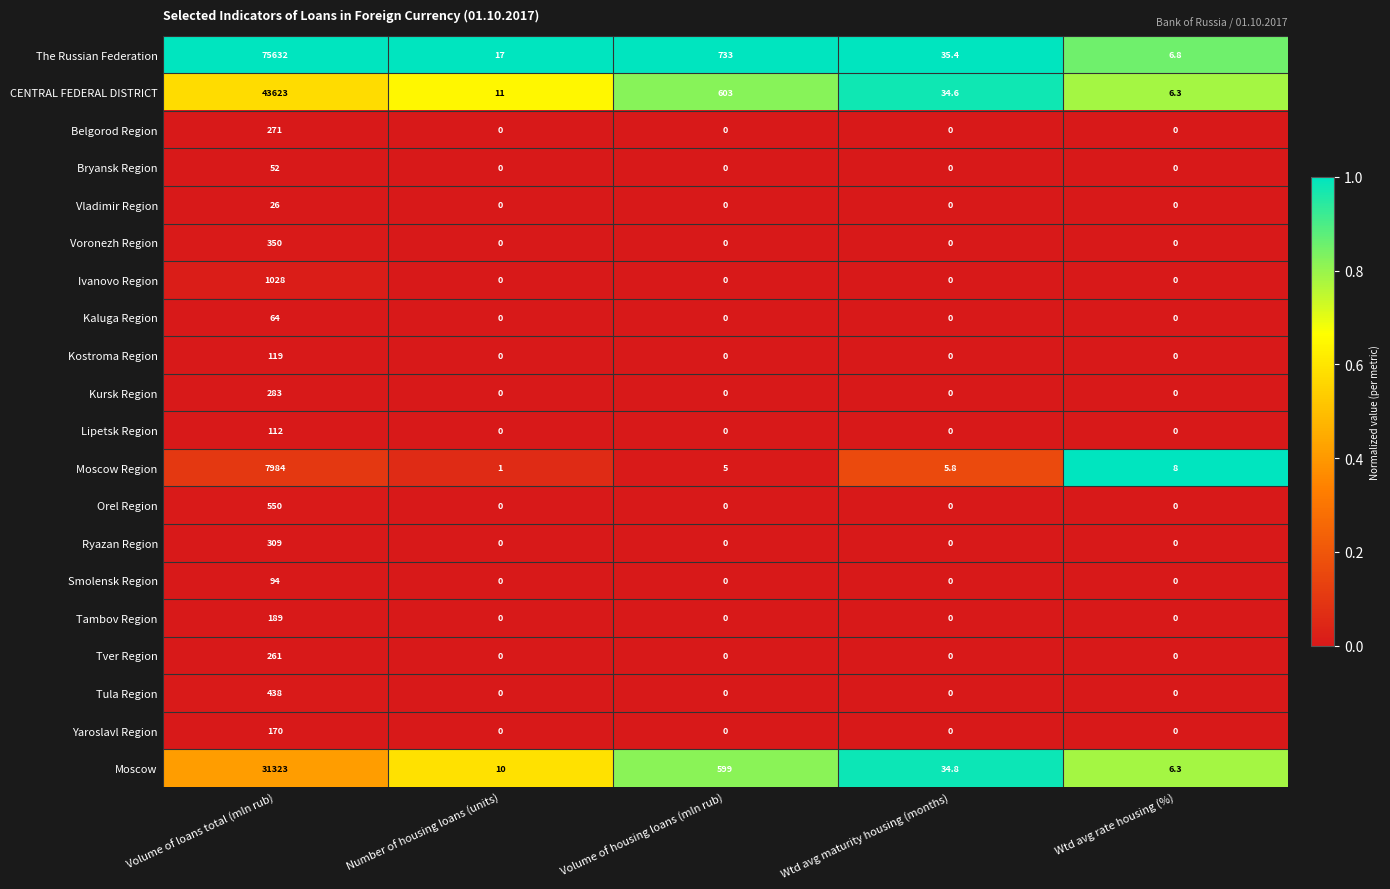

At which label is Moscow closest to 15664?

Volume of housing loans (mln rub)